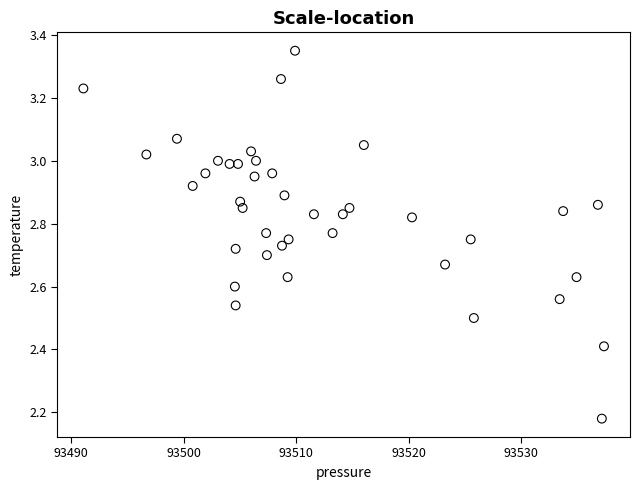

What is the range of X values (max minus min)?

46.3